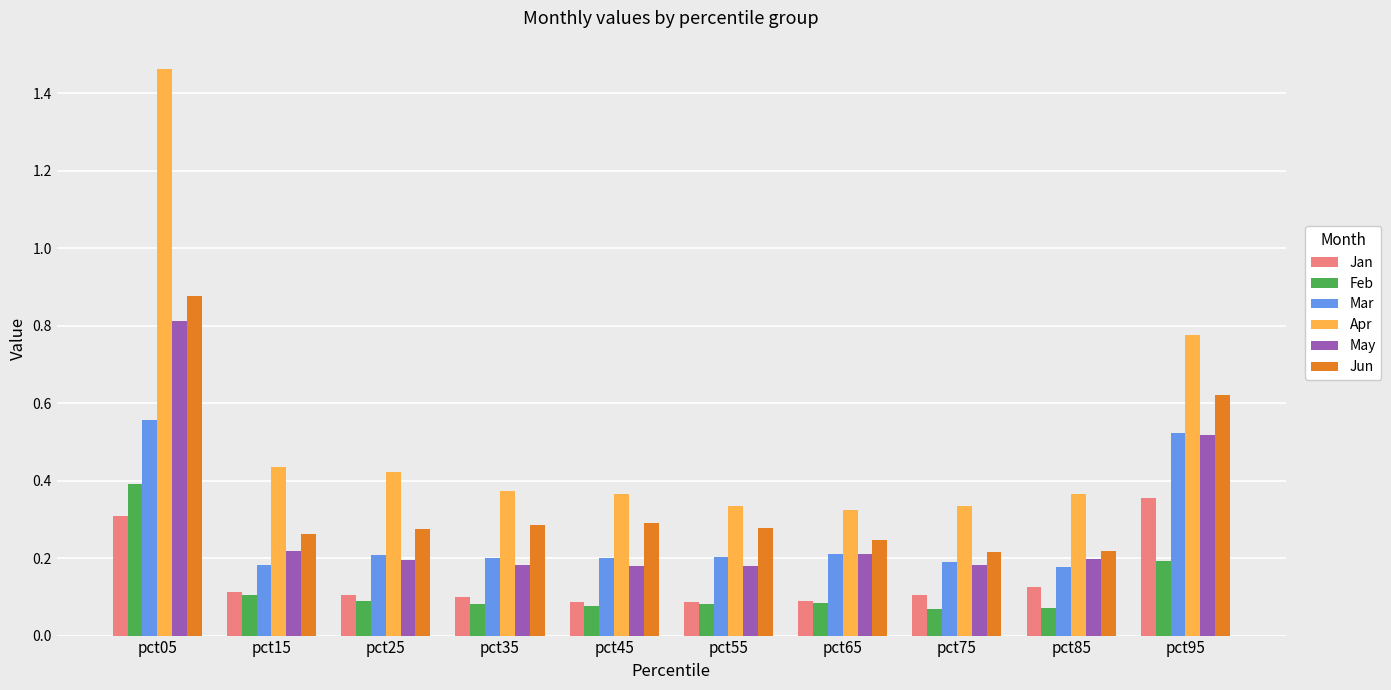

The May series shows 0.3 at pct55. True or false?

False